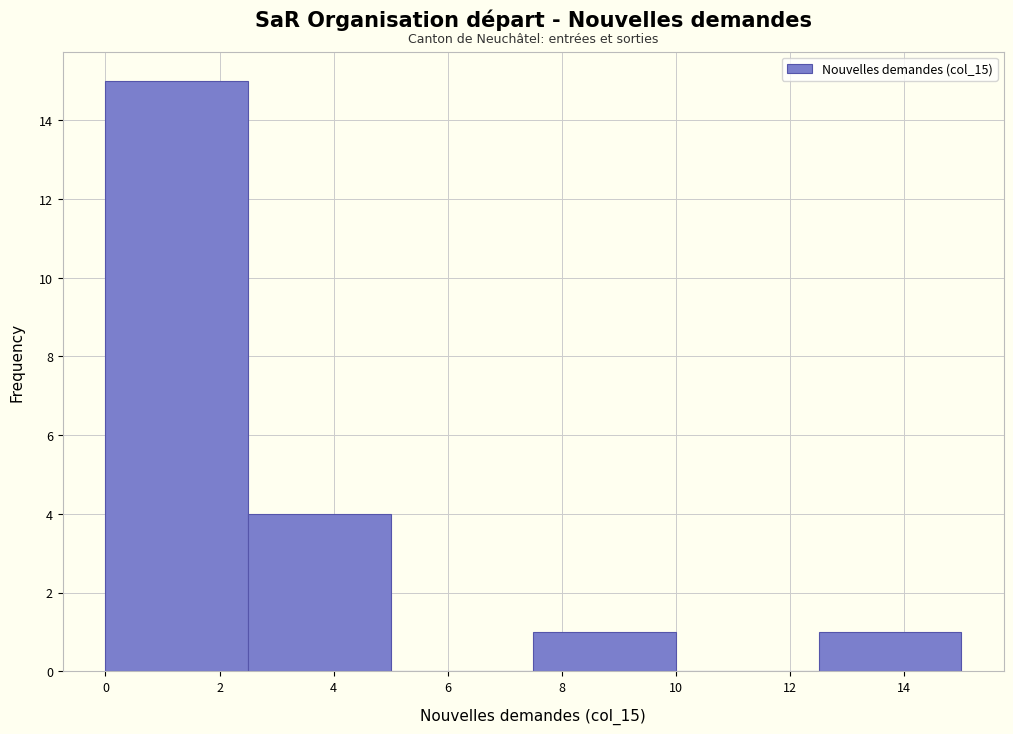

Reading left to right, list every bar in this chart as the range it spans on the x-axis followed by its height. The values are not printed on the chart, so give them approximately, as read against the axis.

0.0 to 2.5: 15
2.5 to 5.0: 4
5.0 to 7.5: 0
7.5 to 10.0: 1
10.0 to 12.5: 0
12.5 to 15.0: 1